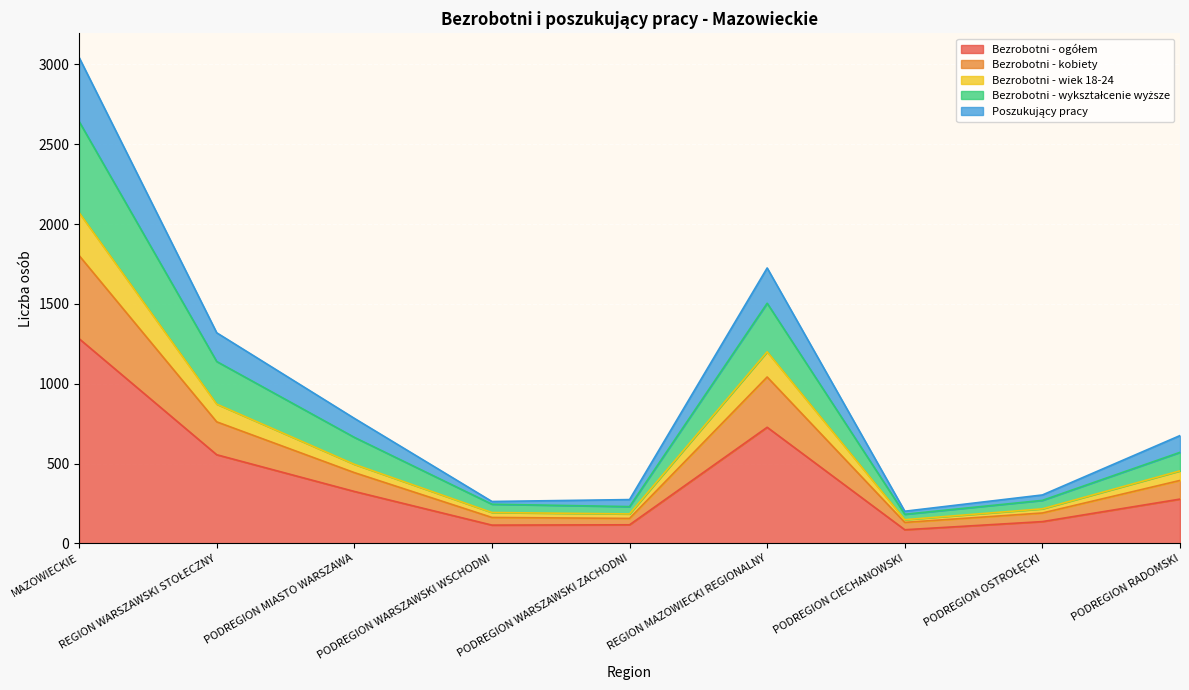

True or false: Poszukujący pracy and Bezrobotni - ogółem cross at least once.

False